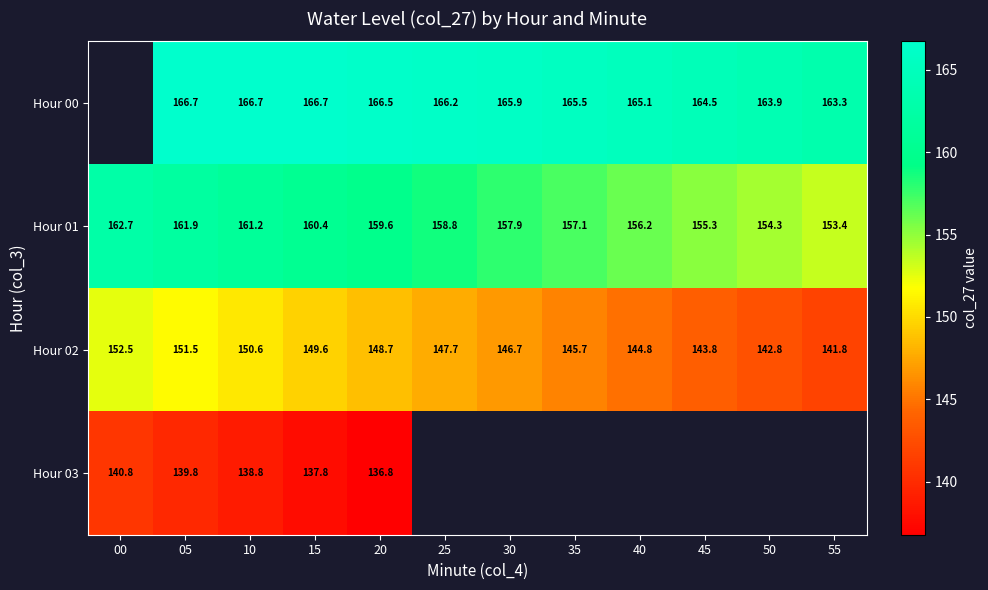

How many values in the Hour 01 series are below 158?

6